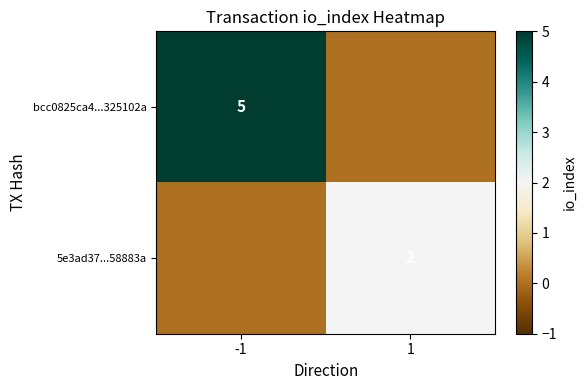

True or false: 5e3ad37...58883a has a value of 2 at 1.

True